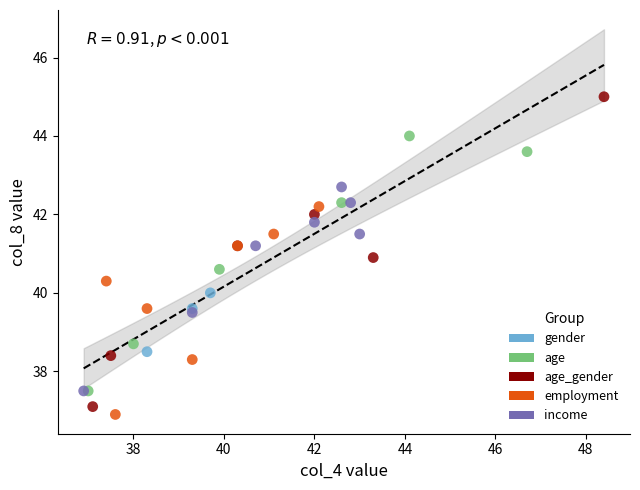

Which series has the largest Y range (max minus min)?

age_gender